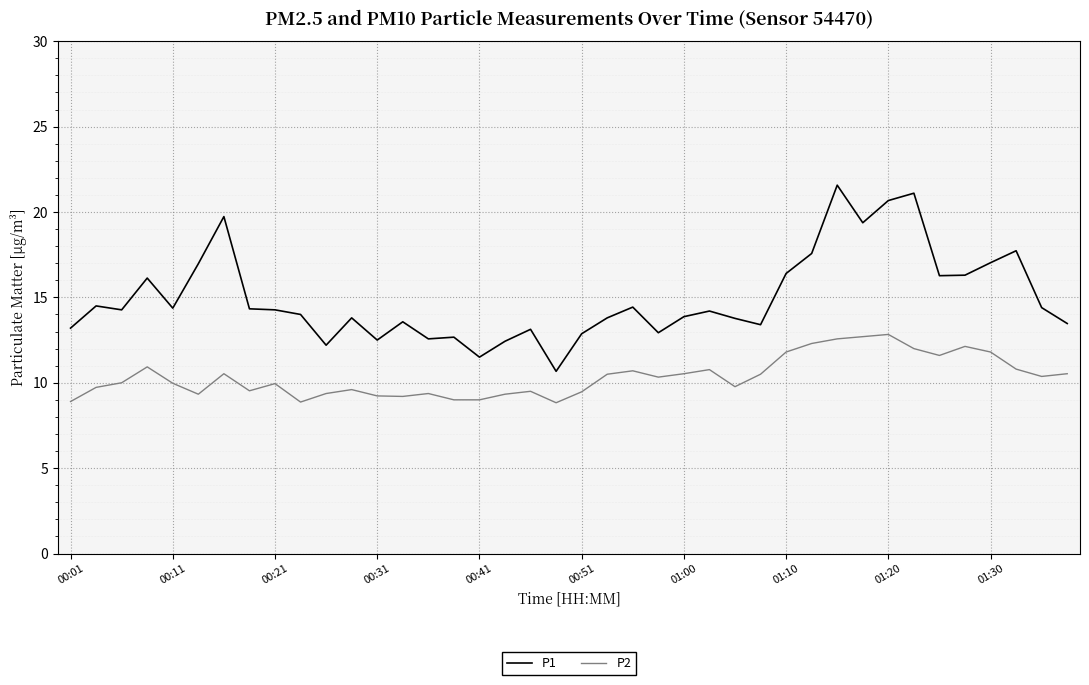

Rank the series by their average value, from highest to lowest.

P1, P2